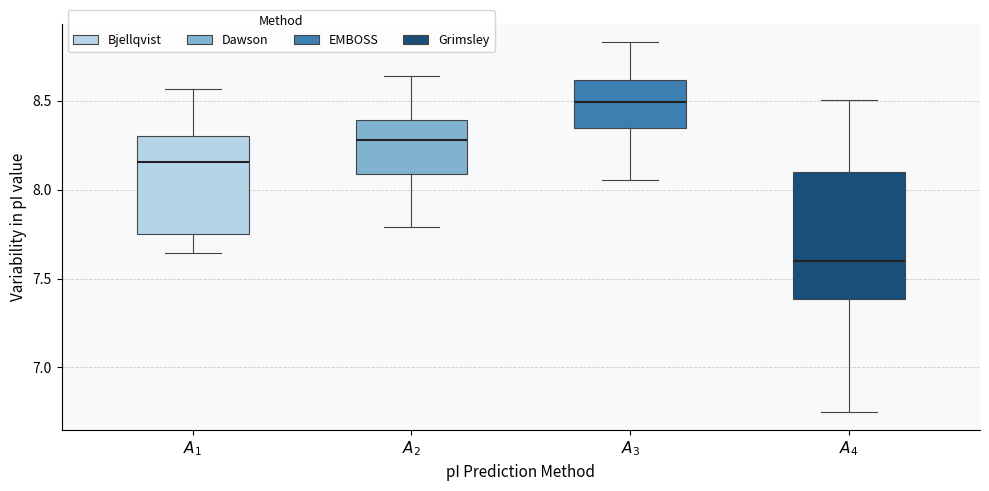

Reading left to right, read every box against the y-axis: the position of its median line, the range the box covers, and the ends of its whiskers. The values are not printed on the chart, so give them approximately, as read against the axis.

$A_1$: median 8.15, box 7.75 to 8.30, whiskers 7.65 to 8.55
$A_2$: median 8.30, box 8.10 to 8.40, whiskers 7.80 to 8.65
$A_3$: median 8.50, box 8.35 to 8.60, whiskers 8.05 to 8.85
$A_4$: median 7.60, box 7.40 to 8.10, whiskers 6.75 to 8.50